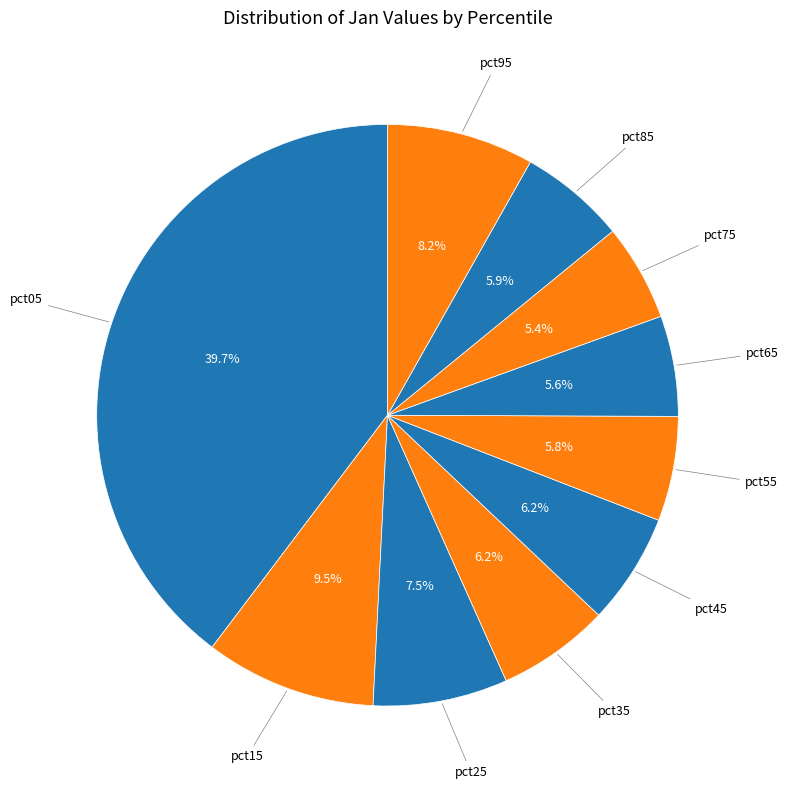

To the nearest percent, what is the average slice percentage?

10%